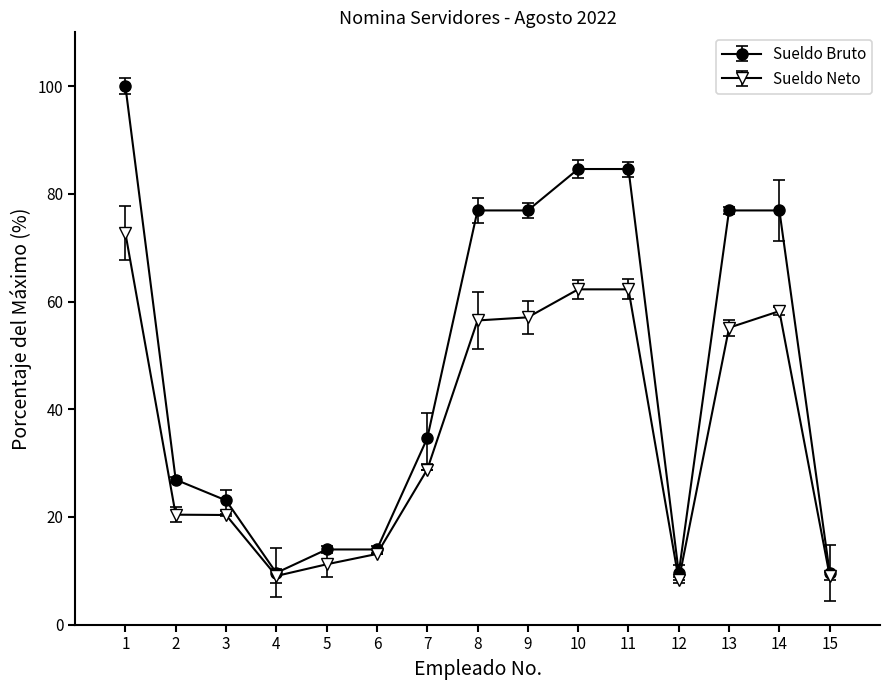

How many data points in Sueldo Bruto are less than 34?

7